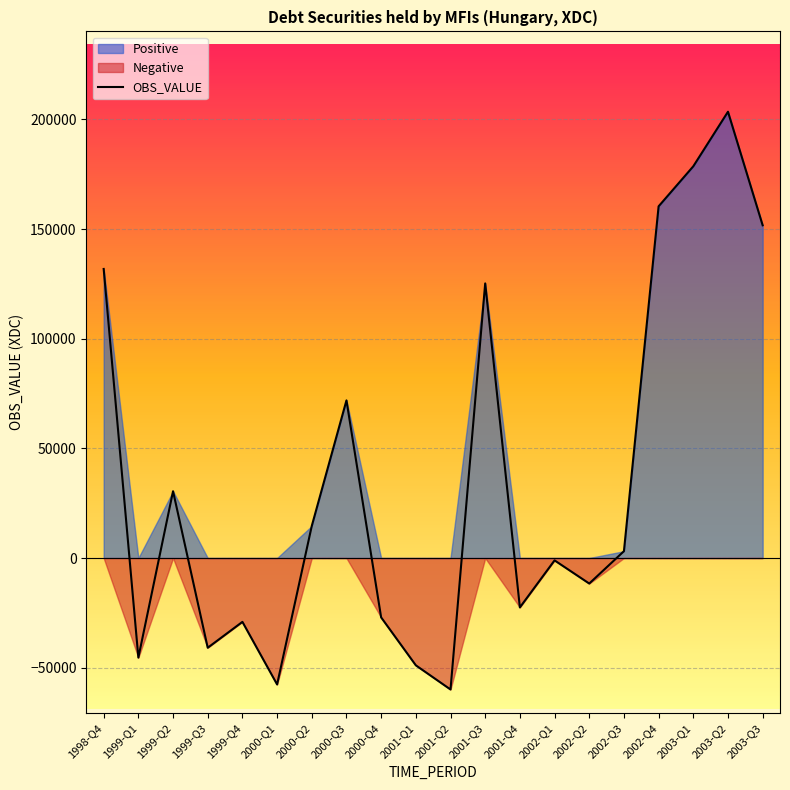

What is the value of the 20th point from the left?

151723